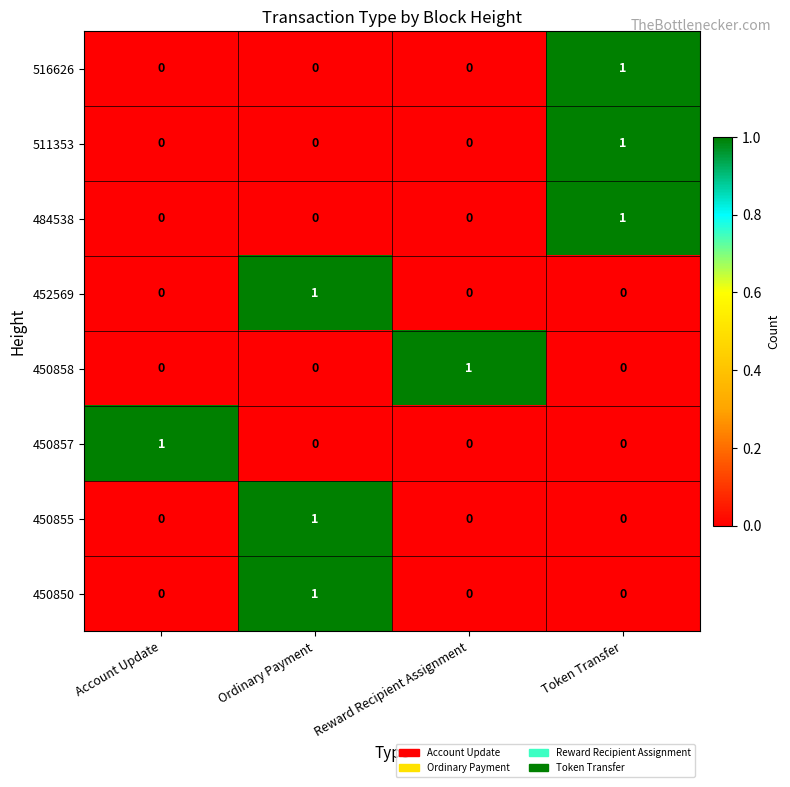

What is the total value across all series at Ordinary Payment?

3